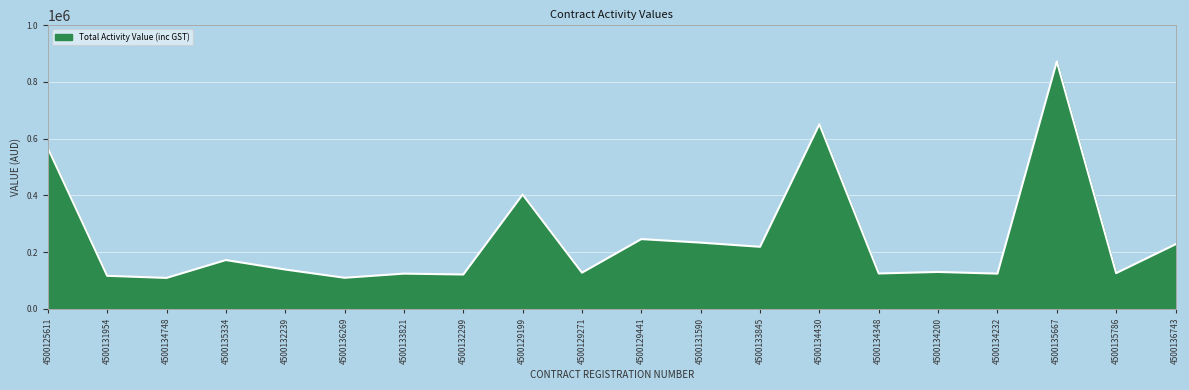

What is the sum of all values?

4945706.3